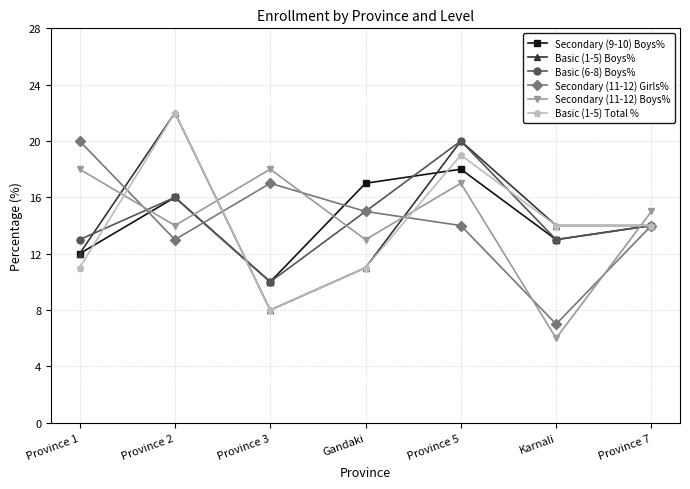

The value of Secondary (11-12) Boys% at Province 5 is 11. True or false?

False